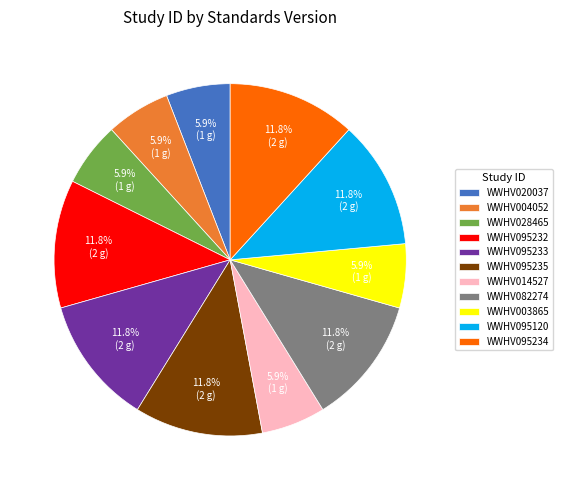

What is the total percentage of WWHV095232 and WWHV014527?

17.6%